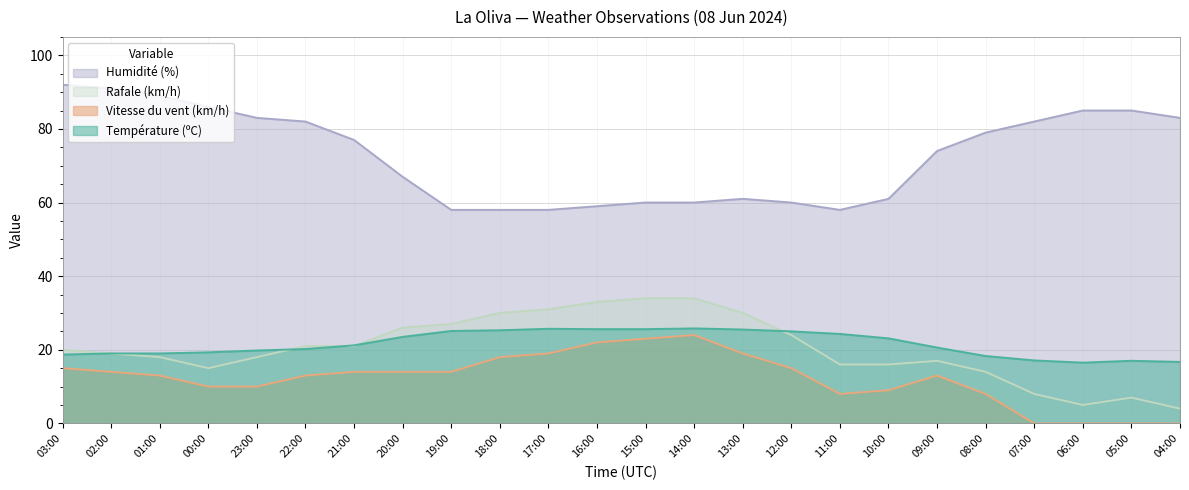

At which category is the sum across all series the highest?

03:00